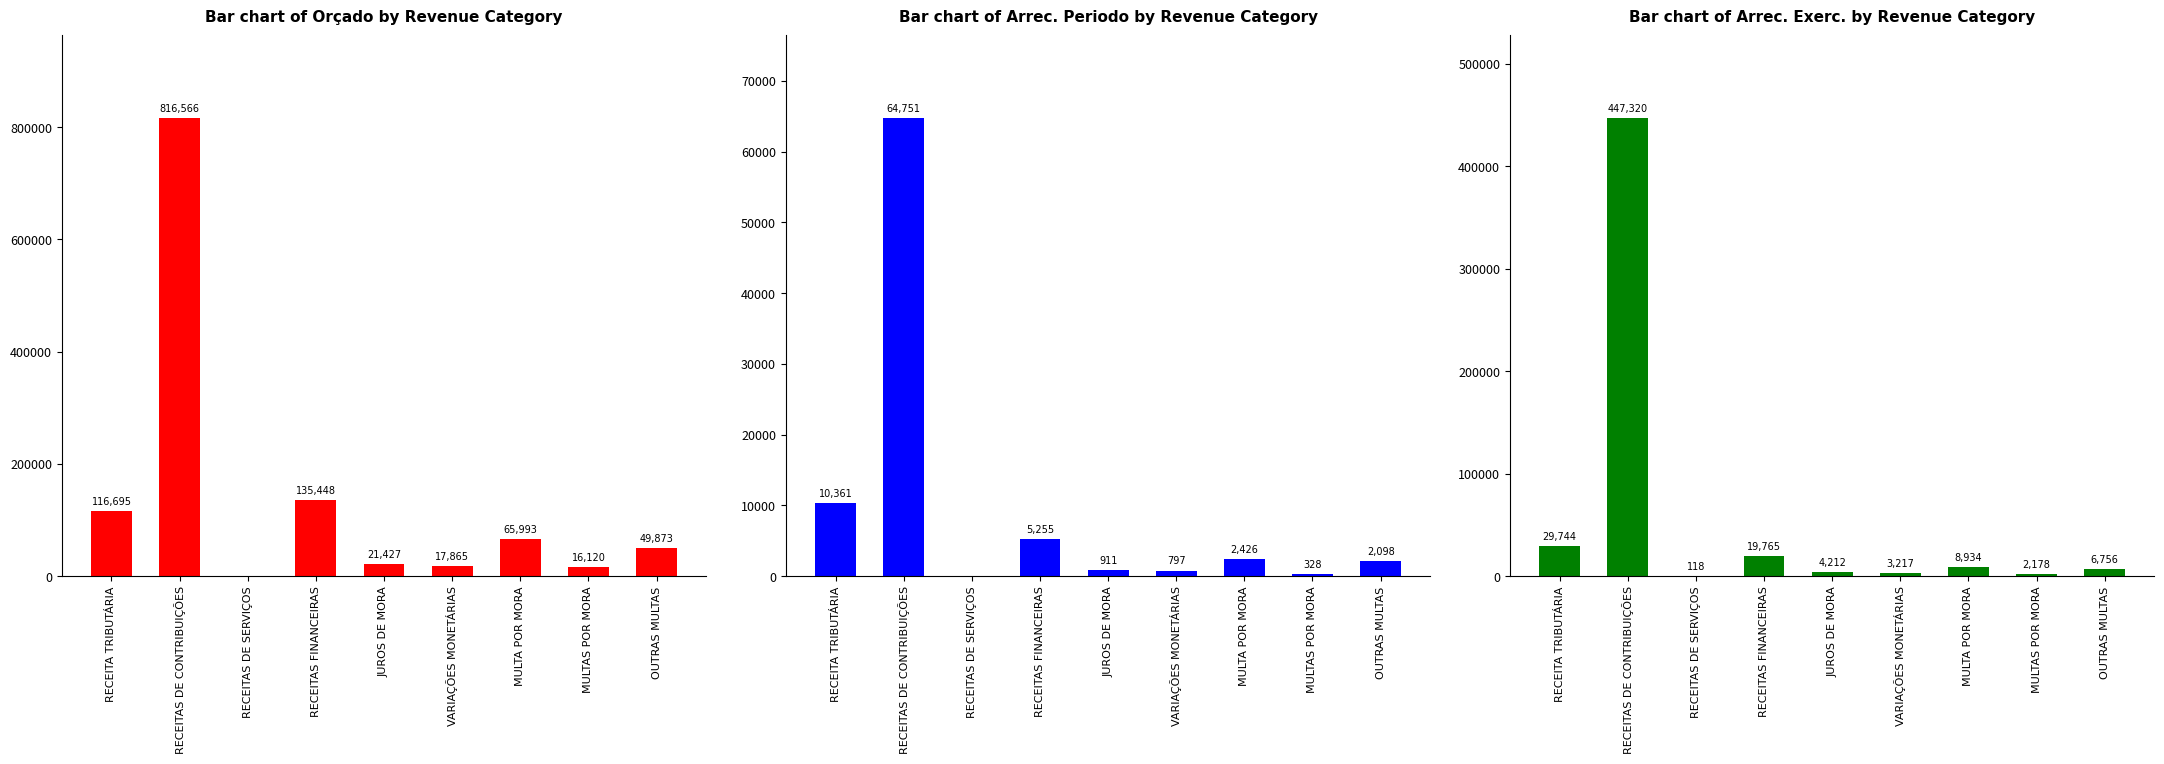

Reading right to left, what are all the values shown in this chart?

Bar chart of Orçado by Revenue Category: OUTRAS MULTAS=49873.0	MULTAS POR MORA=16120.0	MULTA POR MORA=65993.0	VARIAÇÕES MONETÁRIAS=17865.0	JUROS DE MORA=21427.0	RECEITAS FINANCEIRAS=135448.0	RECEITAS DE SERVIÇOS=0.0	RECEITAS DE CONTRIBUIÇÕES=816566.0	RECEITA TRIBUTÁRIA=116695.0
Bar chart of Arrec. Periodo by Revenue Category: OUTRAS MULTAS=2097.8	MULTAS POR MORA=328.5	MULTA POR MORA=2426.3	VARIAÇÕES MONETÁRIAS=796.5	JUROS DE MORA=910.6	RECEITAS FINANCEIRAS=5255.1	RECEITAS DE SERVIÇOS=0.0	RECEITAS DE CONTRIBUIÇÕES=64750.9	RECEITA TRIBUTÁRIA=10360.6
Bar chart of Arrec. Exerc. by Revenue Category: OUTRAS MULTAS=6755.9	MULTAS POR MORA=2178.5	MULTA POR MORA=8934.4	VARIAÇÕES MONETÁRIAS=3217.1	JUROS DE MORA=4212.4	RECEITAS FINANCEIRAS=19765.4	RECEITAS DE SERVIÇOS=118.2	RECEITAS DE CONTRIBUIÇÕES=447320.3	RECEITA TRIBUTÁRIA=29743.7